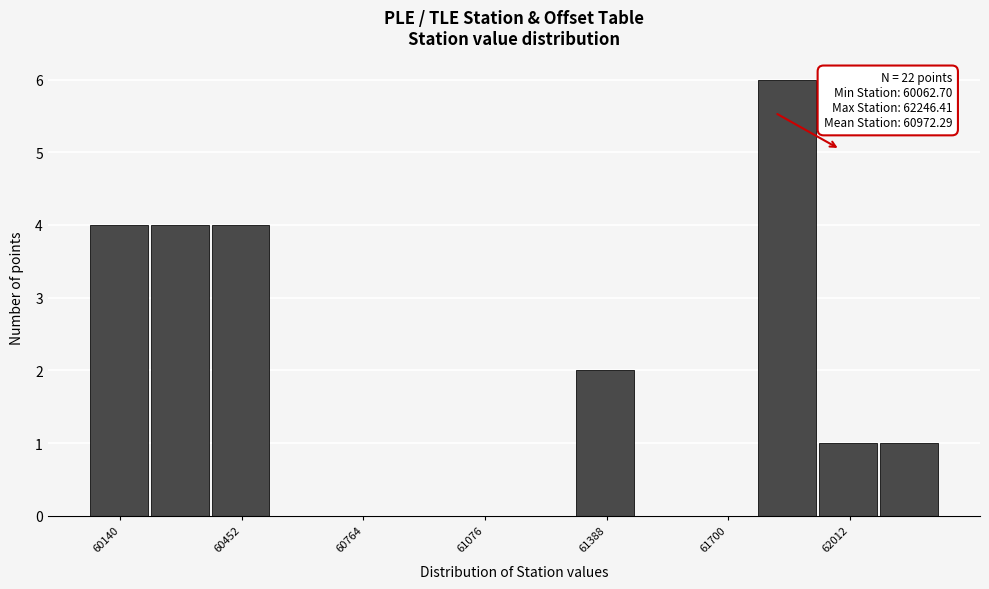

Read against the x-axis, roughly where is the centre of the tallest bar?

61850